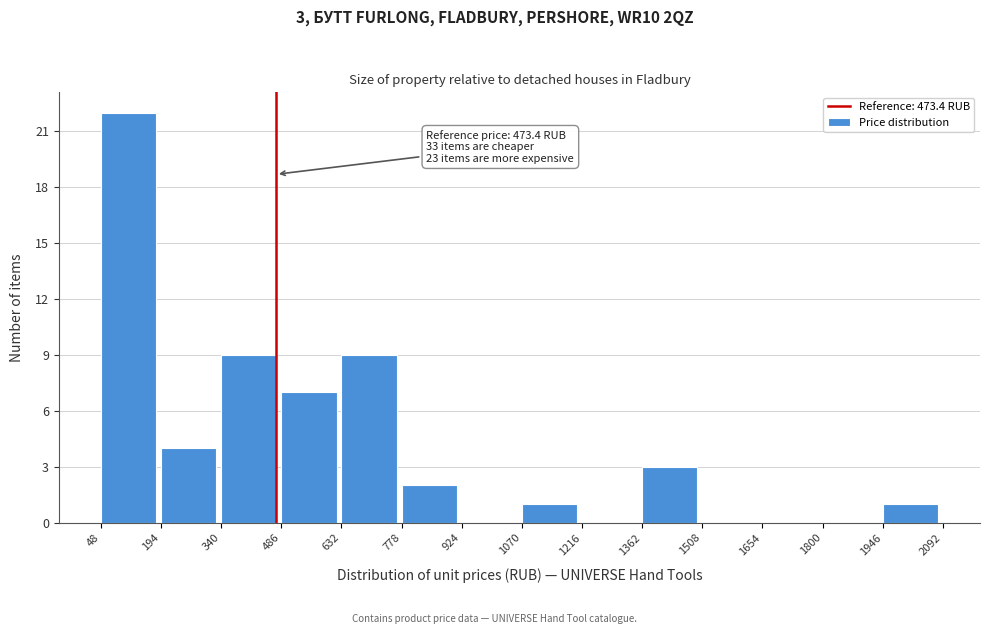

Which range on the x-axis has the tallest bar?

48 to 194